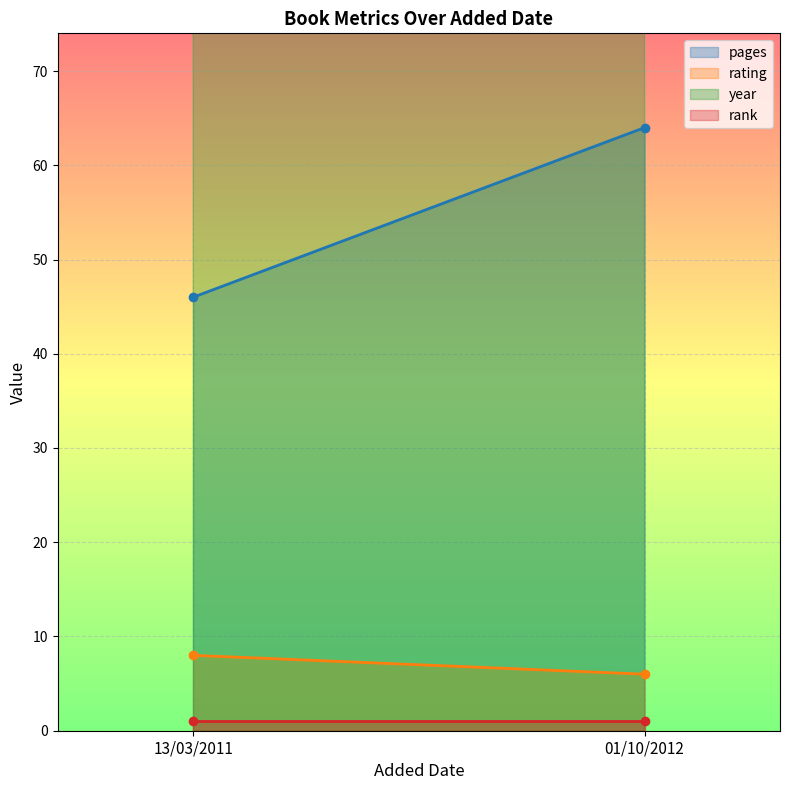

Between 13/03/2011 and 01/10/2012, which is larger?

01/10/2012